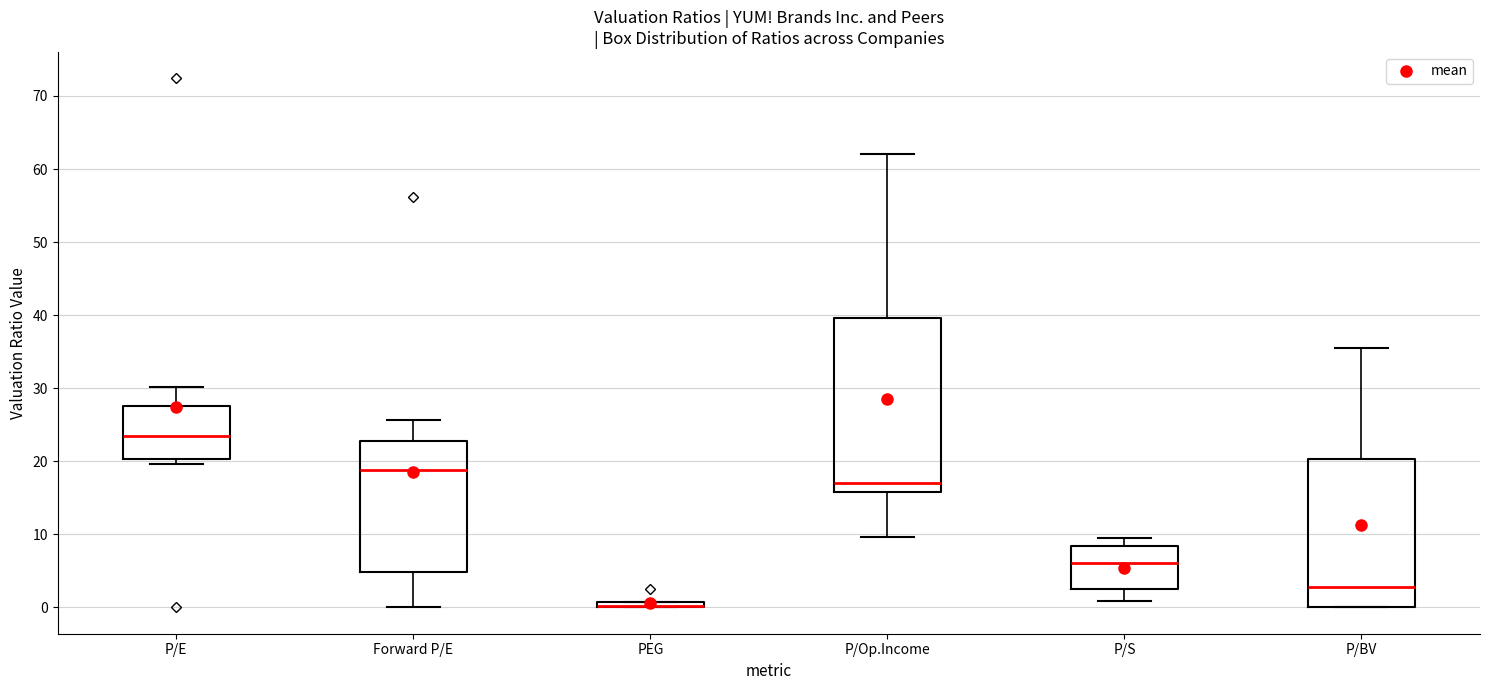

Where does the median line of the box for P/E sit on the y-axis? The values are not printed on the chart, so give them approximately, as read against the axis.

23